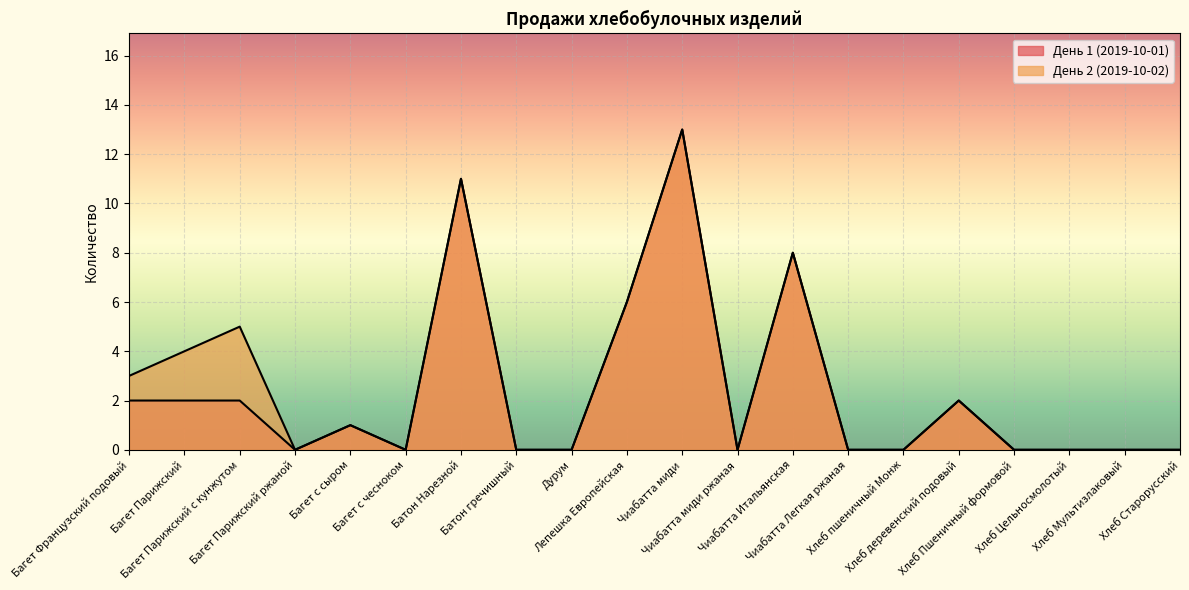

Which label corresponds to the smallest value in the chart?

Багет Парижский ржаной